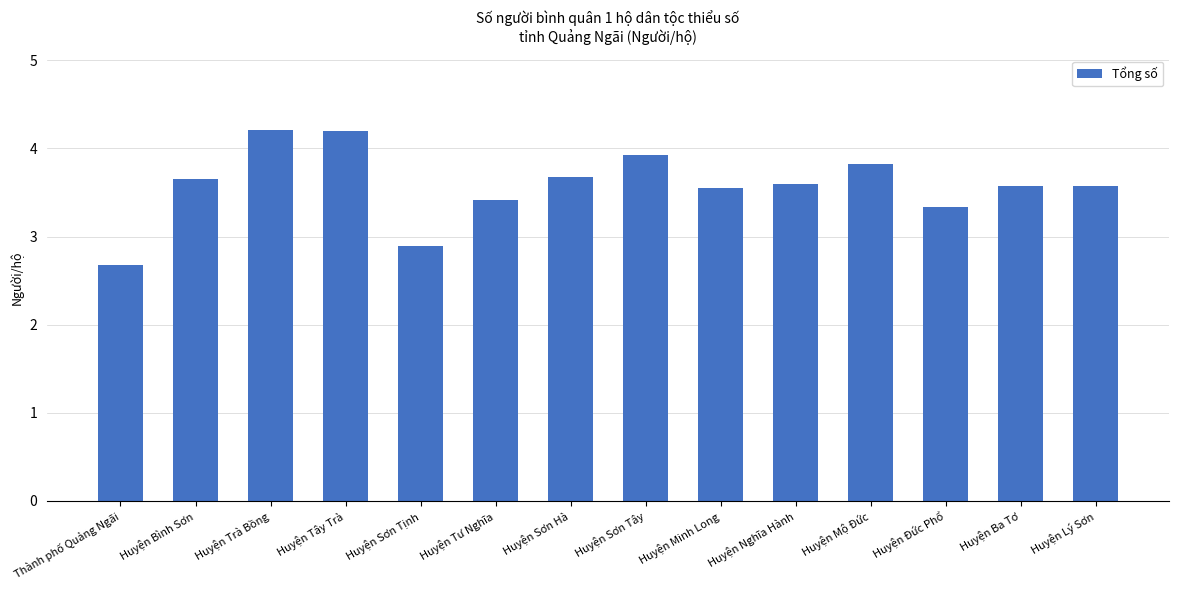

Approximately how many times larger is the value at Huyện Bình Sơn compared to Huyện Sơn Tịnh?

1.3